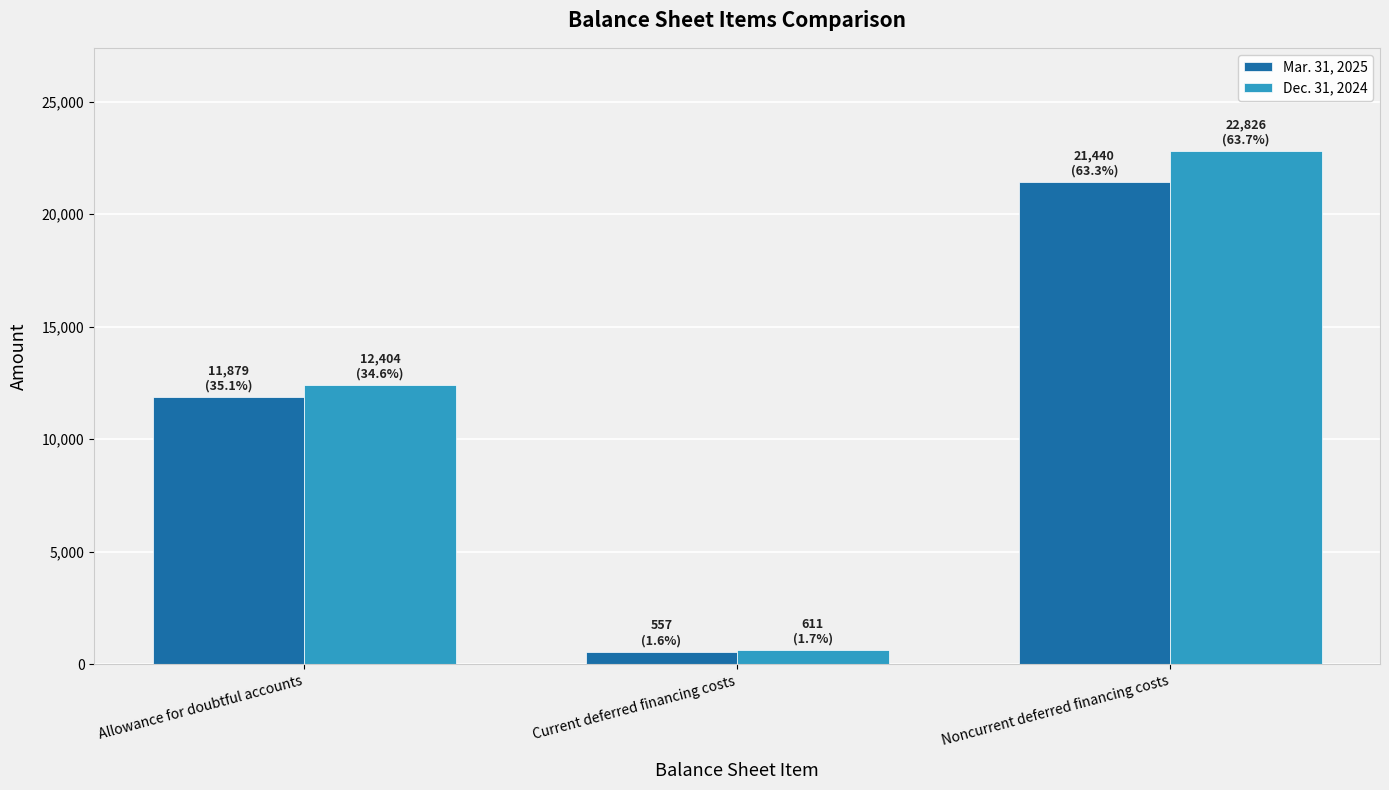

How many data points in Dec. 31, 2024 are less than 12404?

1